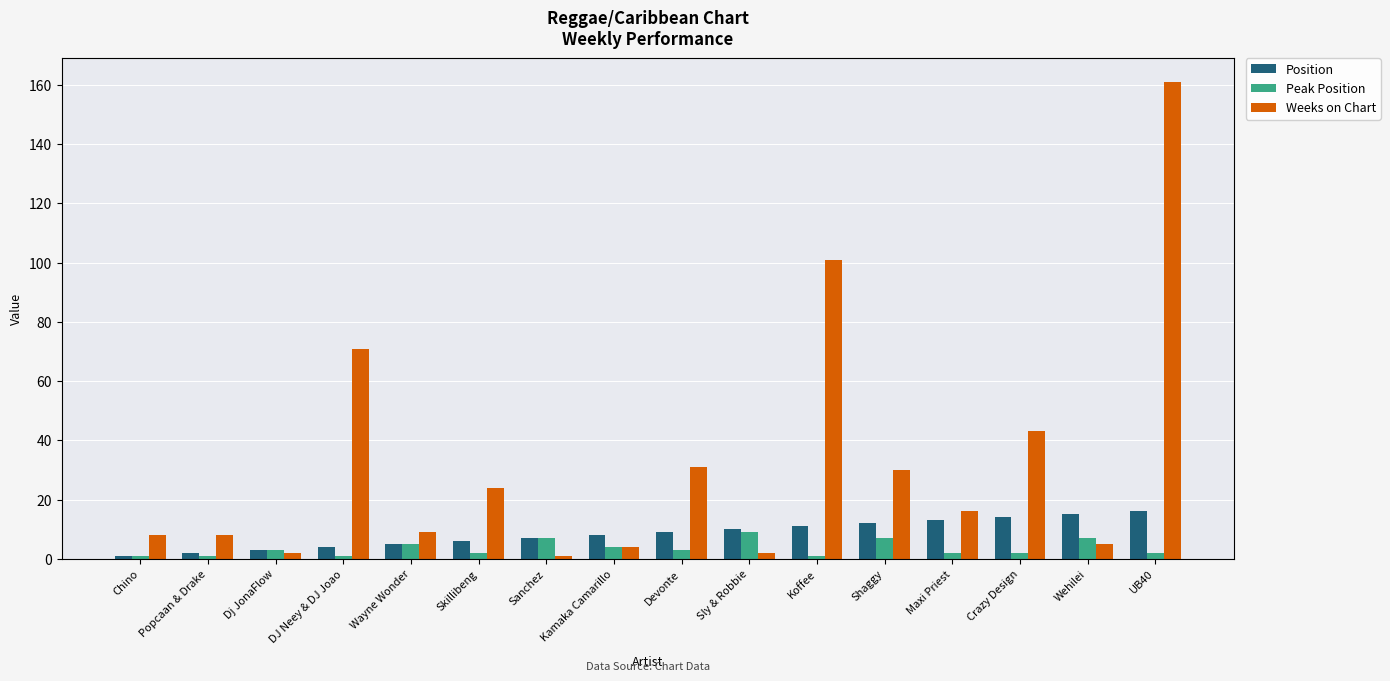

How many series are shown in this chart?

3